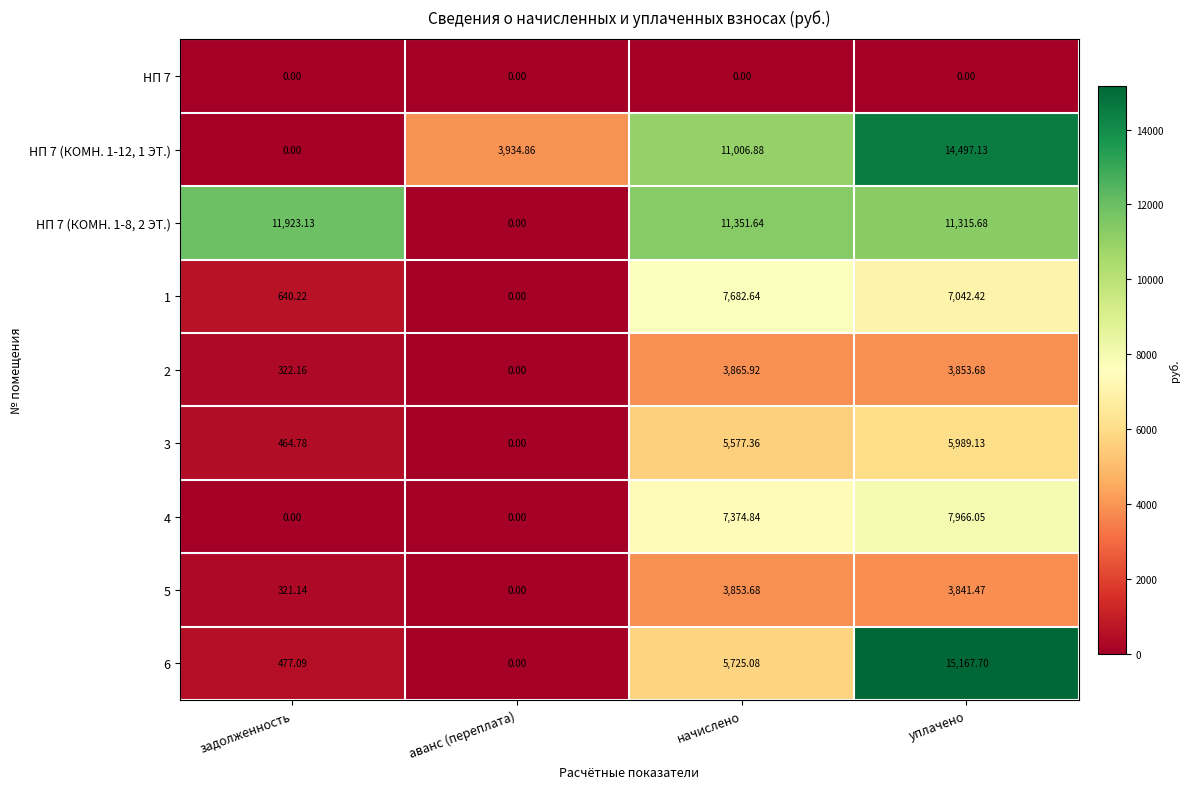

Where is 3 nearest to the value 2994?

задолженность